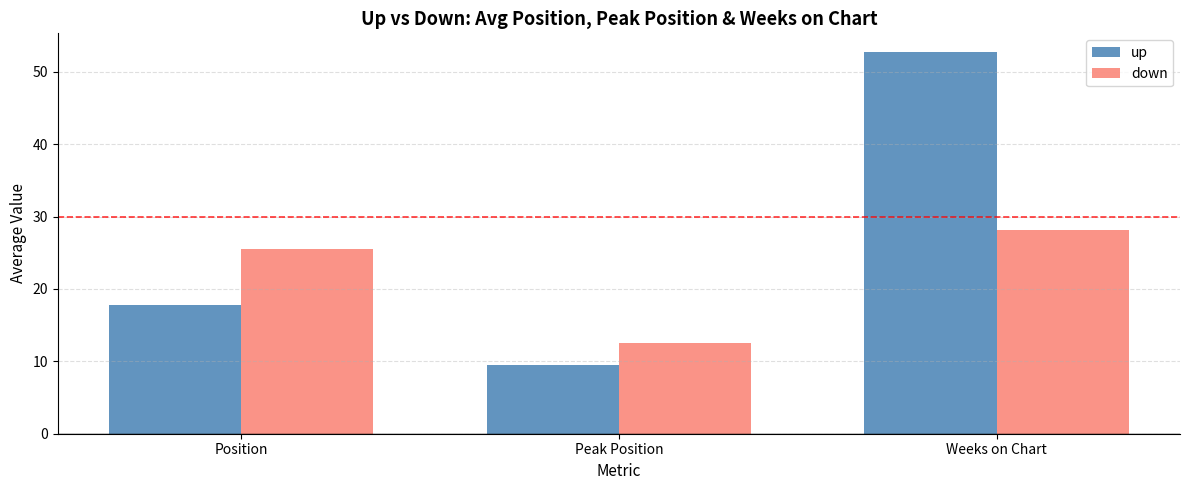

Reading right to left, transcribe all the data shown in this chart.

up: 52.7	9.5	17.8
down: 28.2	12.6	25.6